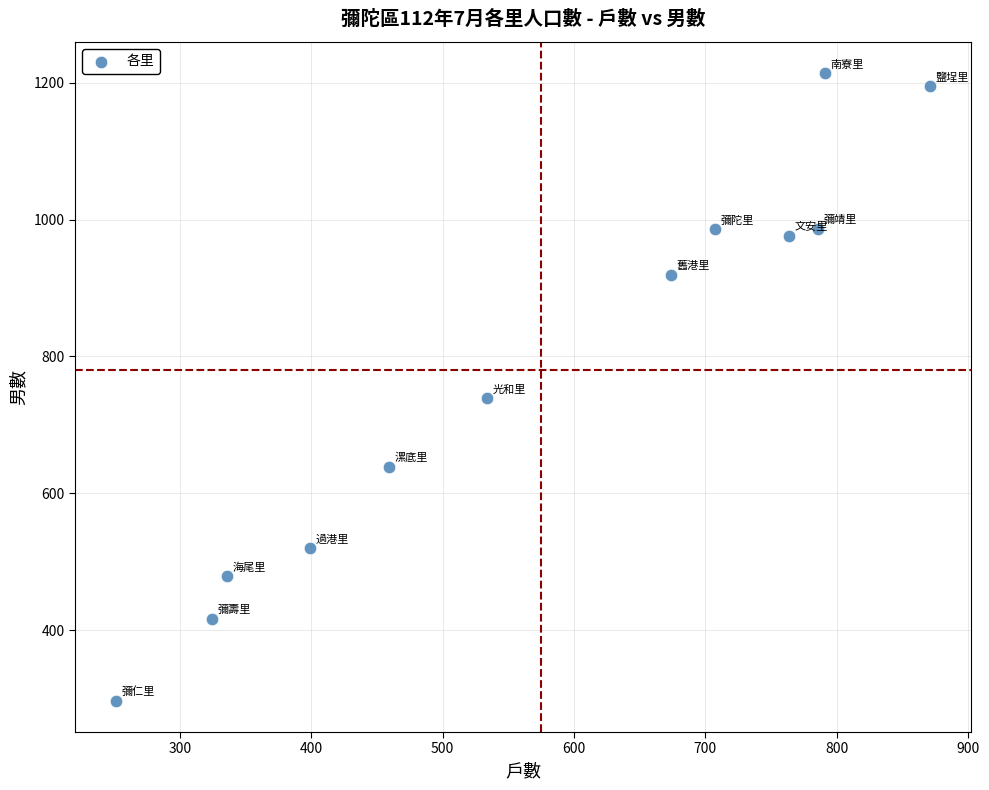

What is the average Y value?

781